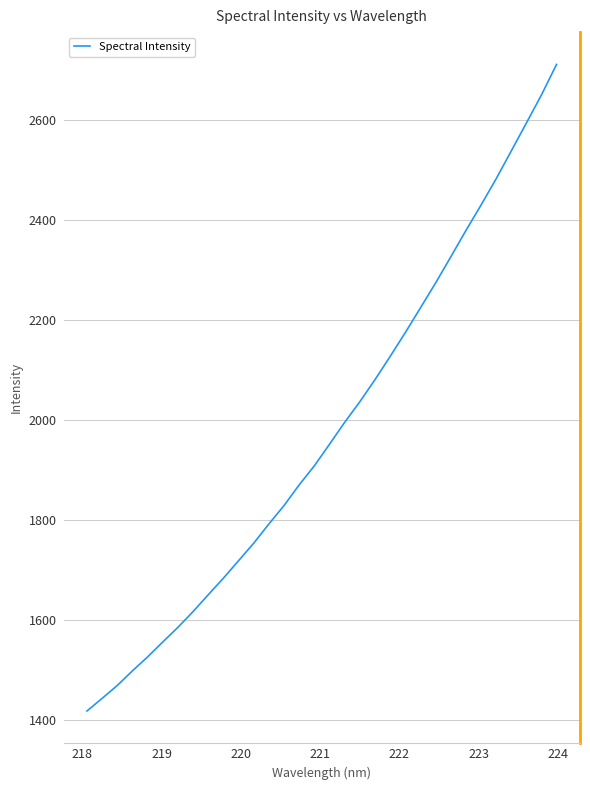

What is the greatest value displayed?

2710.6